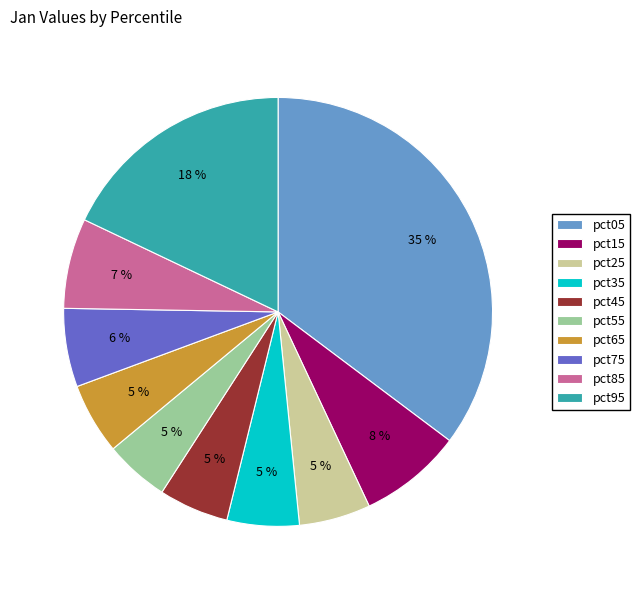

Do pct25 and pct85 together represent more than half of the pie?

No